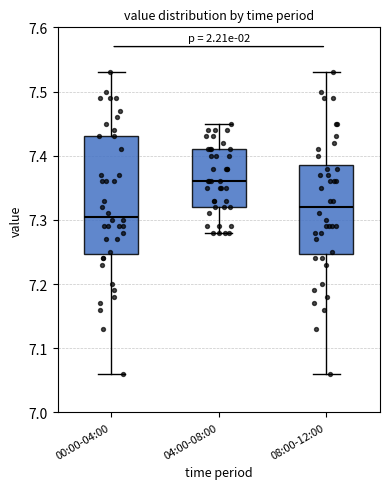

Comparing the boxes themselves (not the whiskers), which one is the tallest?

00:00-04:00